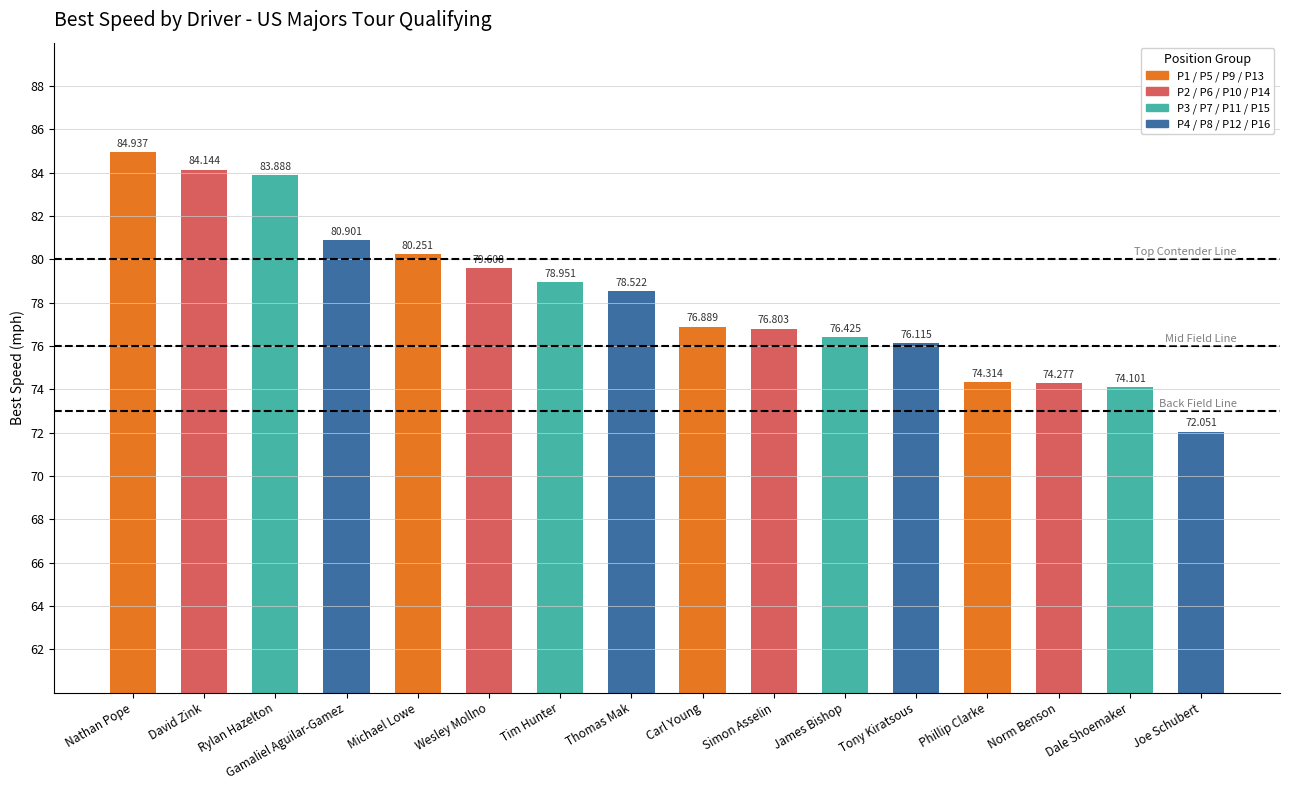

What is the difference between the values at David Zink and Phillip Clarke?

9.8